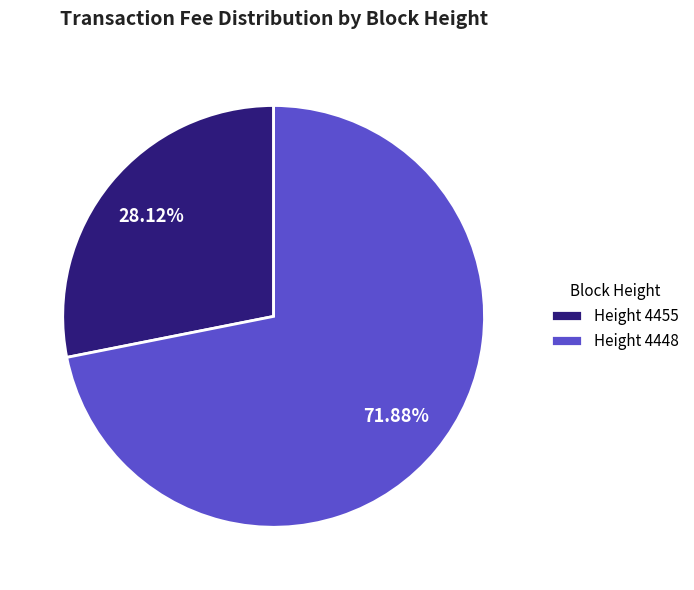

How many segments does this pie chart have?

2